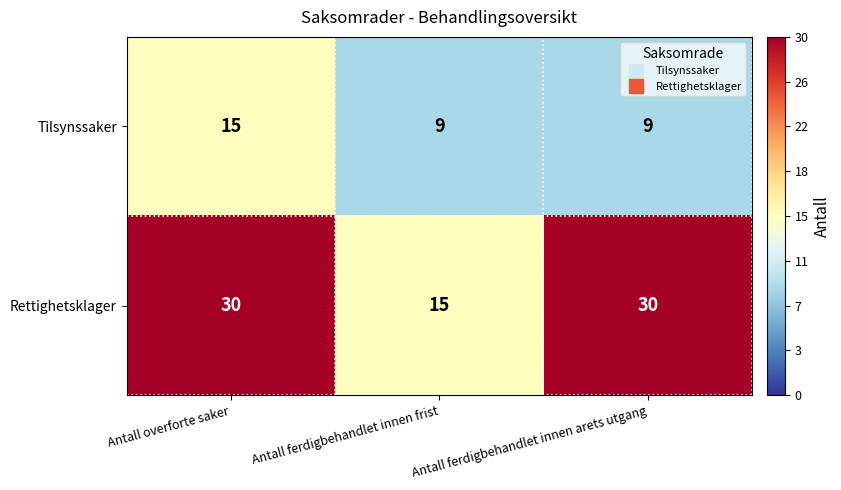

At how many categories does at least one series exceed 26?

2